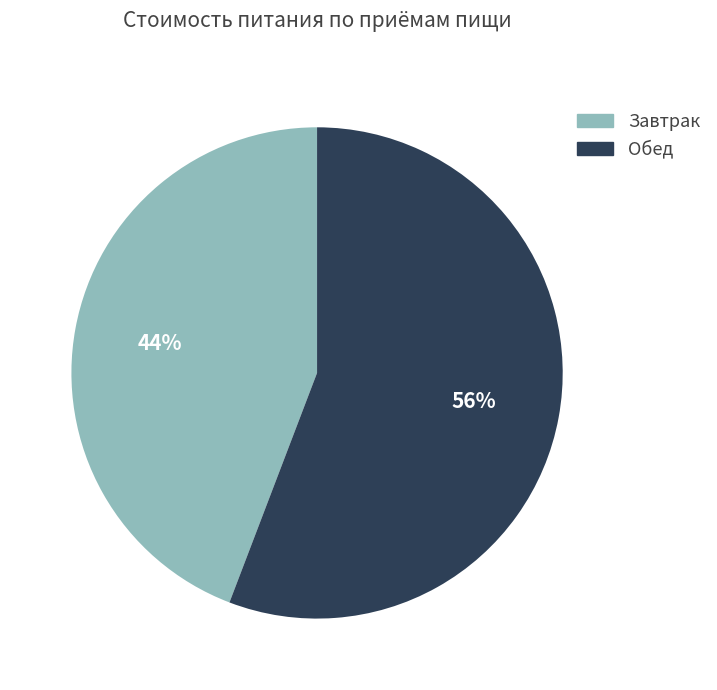

What is the majority slice?

Обед